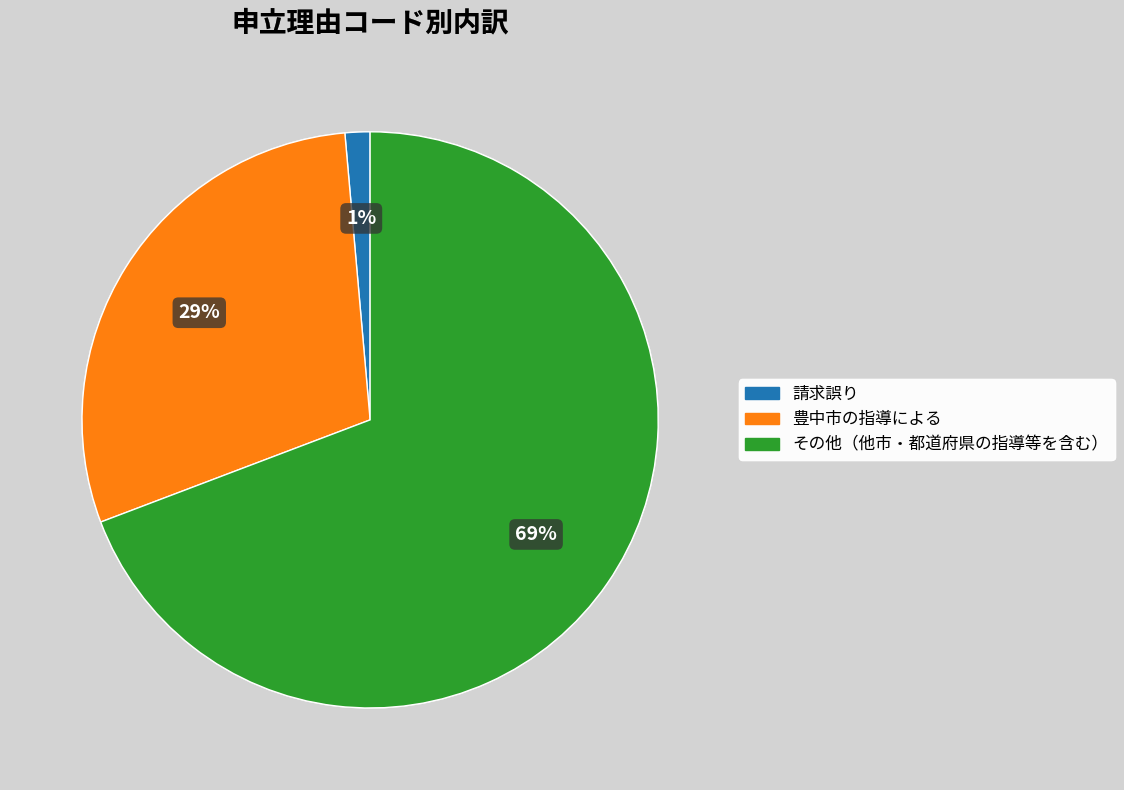

Do その他（他市・都道府県の指導等を含む） and 豊中市の指導による together represent more than half of the pie?

Yes